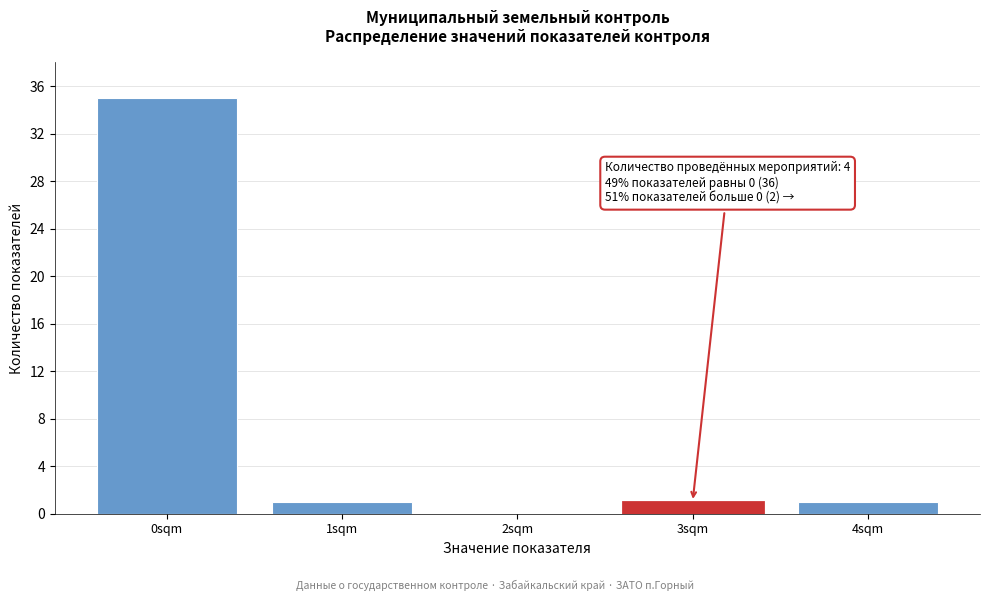

Reading left to right, transcribe all the data shown in this chart.

0sqm=35	1sqm=1	2sqm=0	3sqm=1	4sqm=1